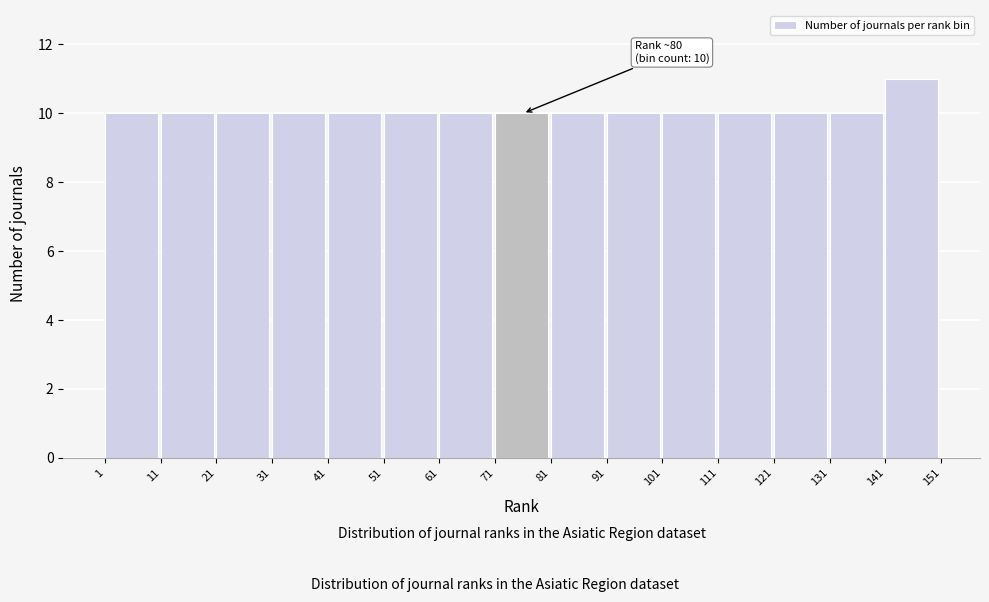

Which range on the x-axis has the tallest bar?

141 to 151